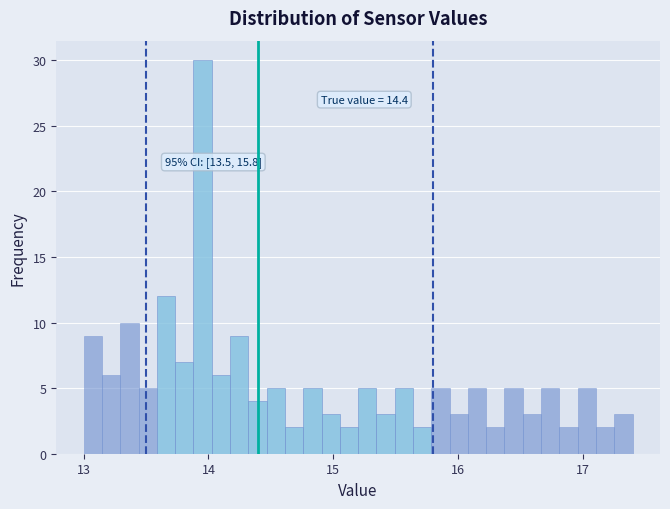

Around what value on the x-axis is the tallest bar? Give the approximate position of its centre, as read against the axis.

14.0